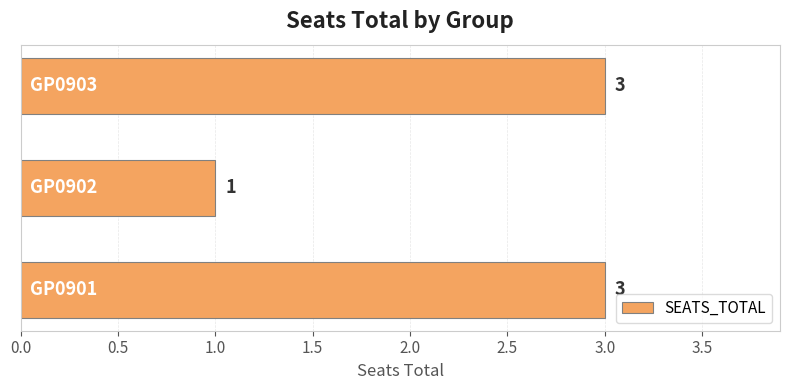

Are the bars horizontal?

Yes